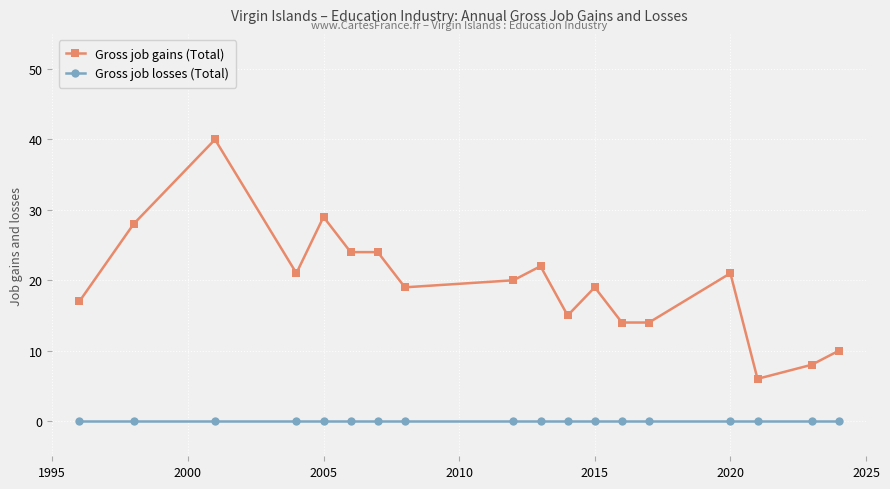

True or false: Gross job losses (Total) and Gross job gains (Total) cross at least once.

False